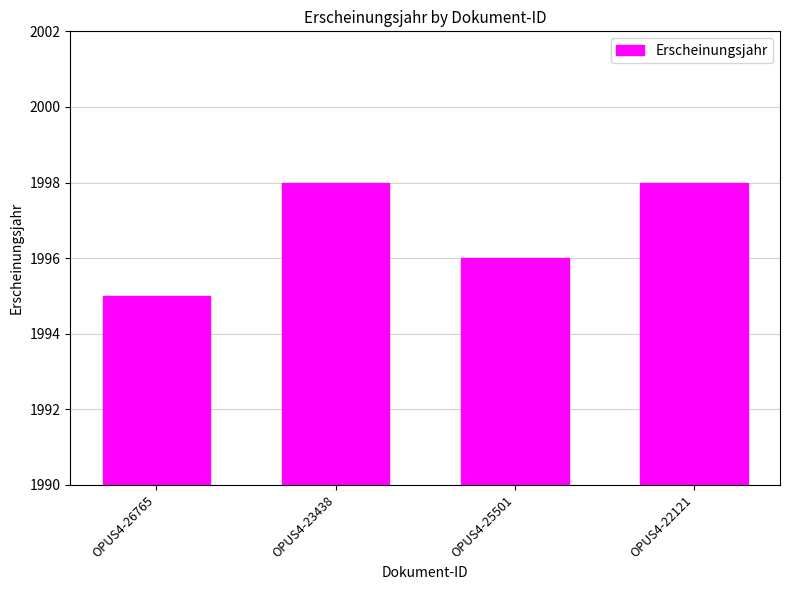

What is the label of the 3rd bar from the right?

OPUS4-23438